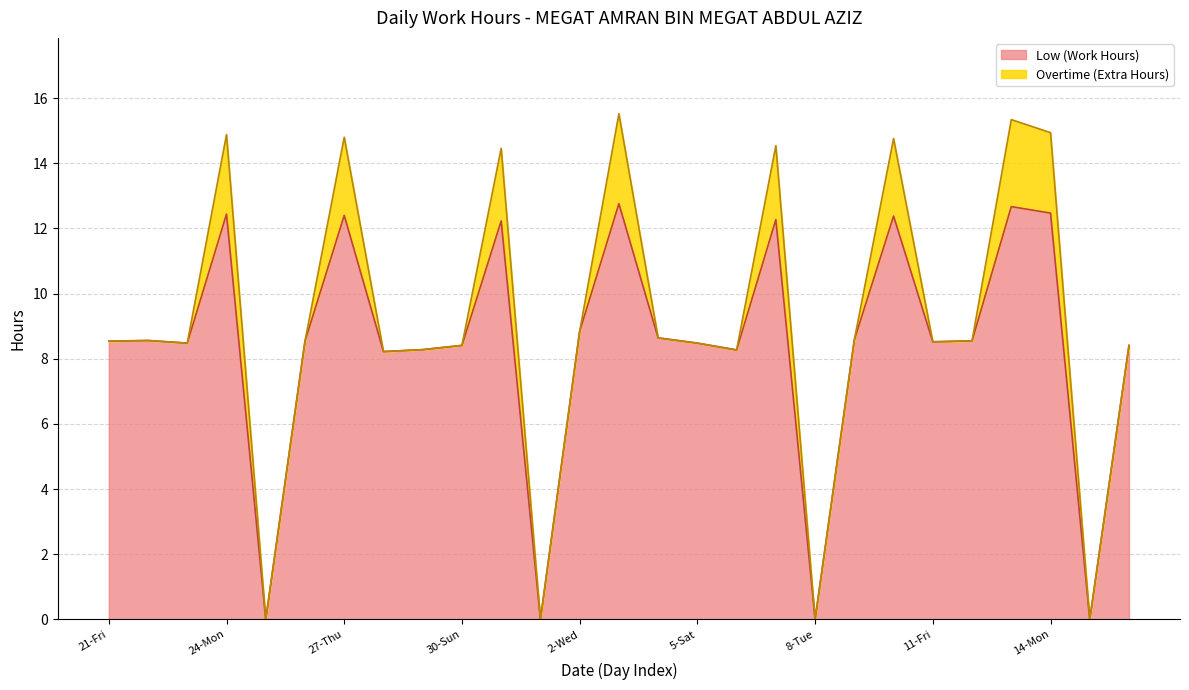

Where is the first local maximum?

22-Sat